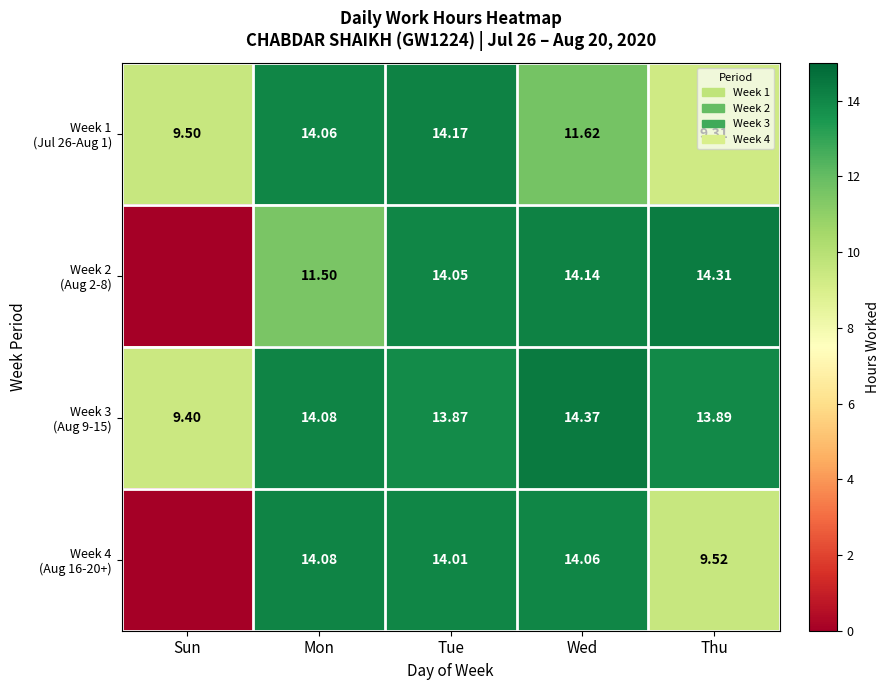

How many values in the Week 1 (Jul 26-Aug 1) series are below 11?

2